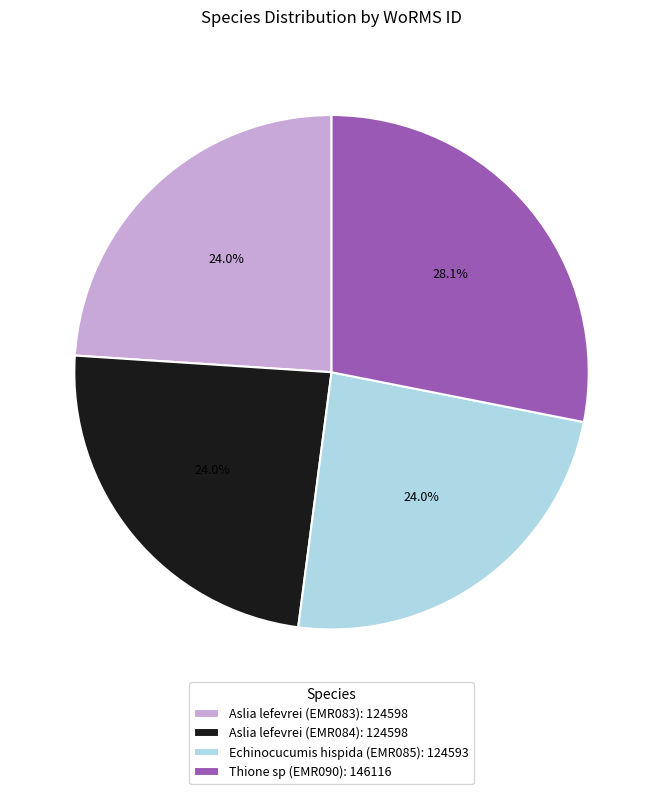

What portion of the pie excludes Echinocucumis hispida (EMR085): 124593?

76.0%